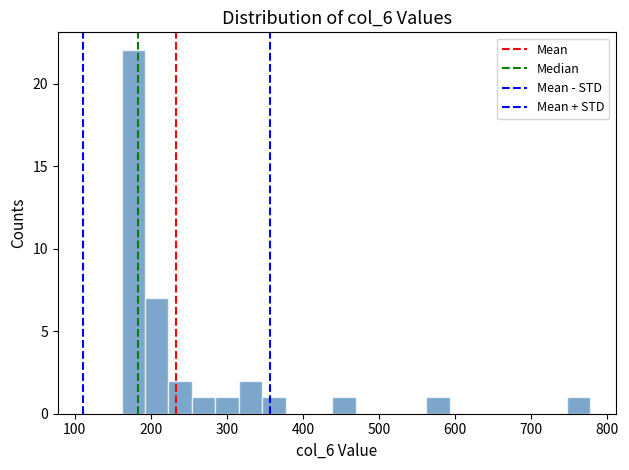

Read against the x-axis, roughly where is the centre of the tallest bar?

180